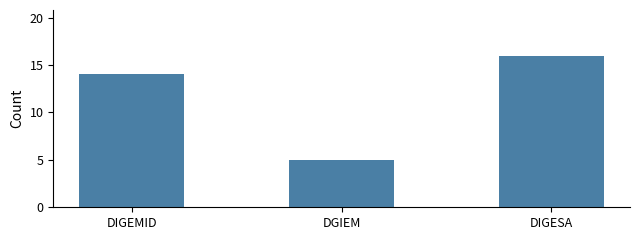

What is the change in value from DIGEMID to DGIEM?

-9